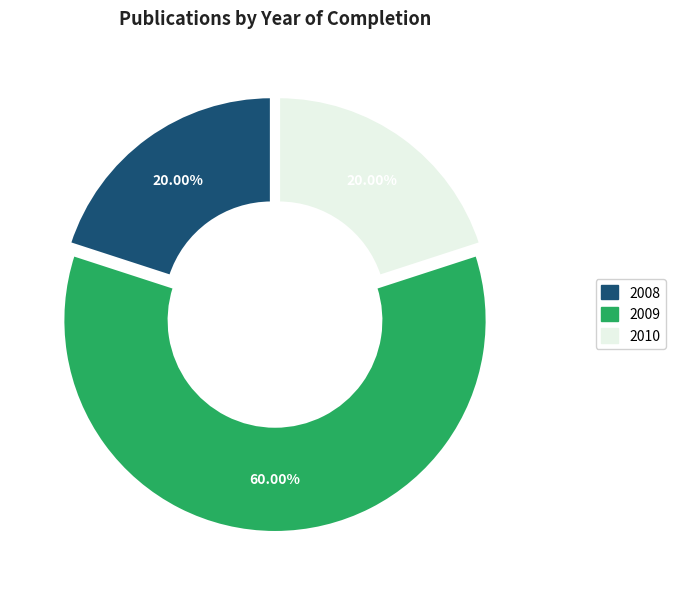

Do 2010 and 2008 together represent more than half of the pie?

No